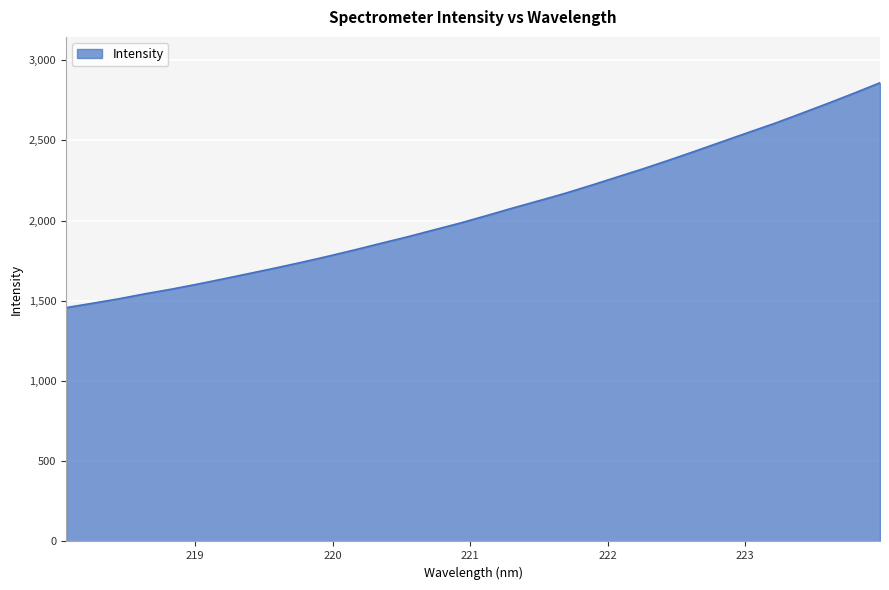

What is the difference between the maximum and minimum values?

1401.4